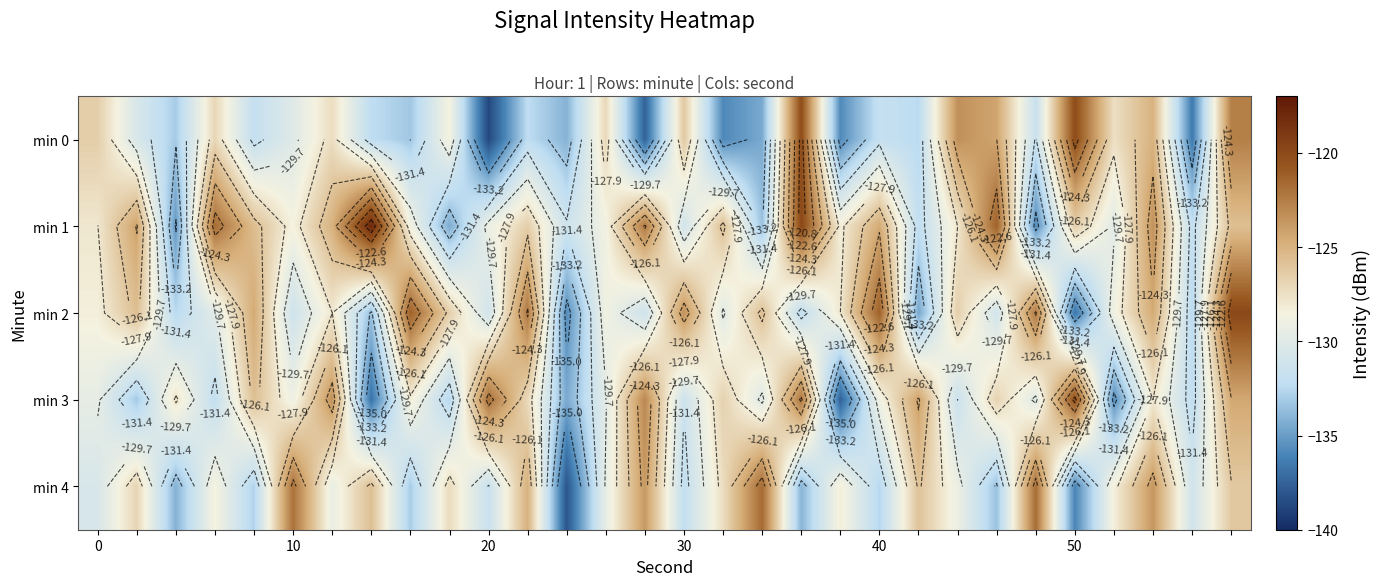

At how many categories does at least one series exceed -129?

28